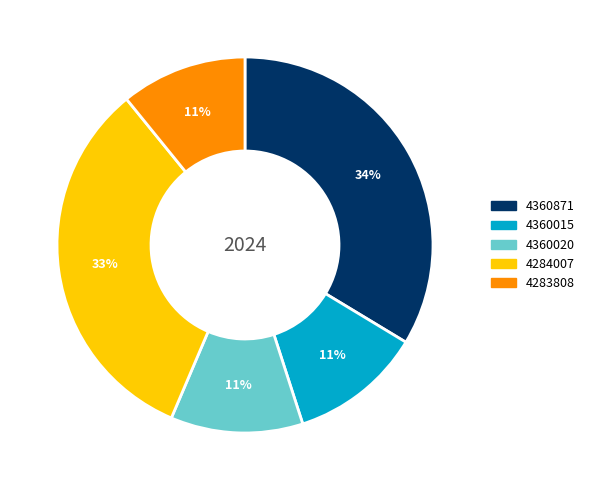

To the nearest percent, what is the difference between the largest and smallest slice percentages?

23%